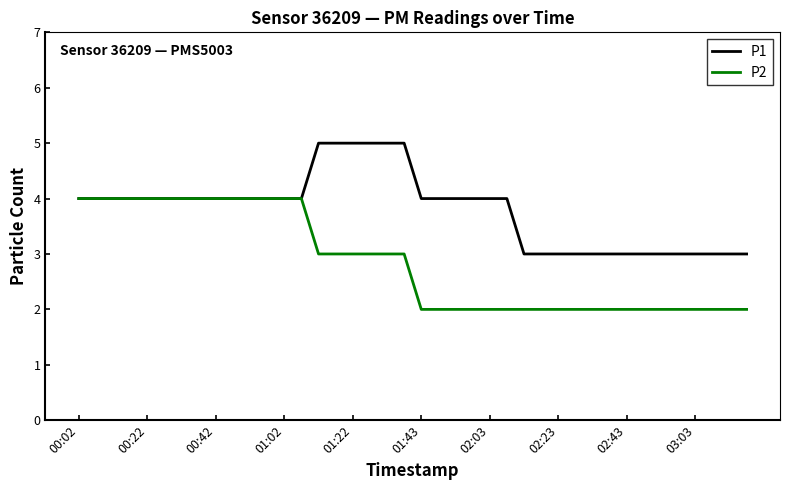

List the series in order of their peak value, highest first.

P1, P2